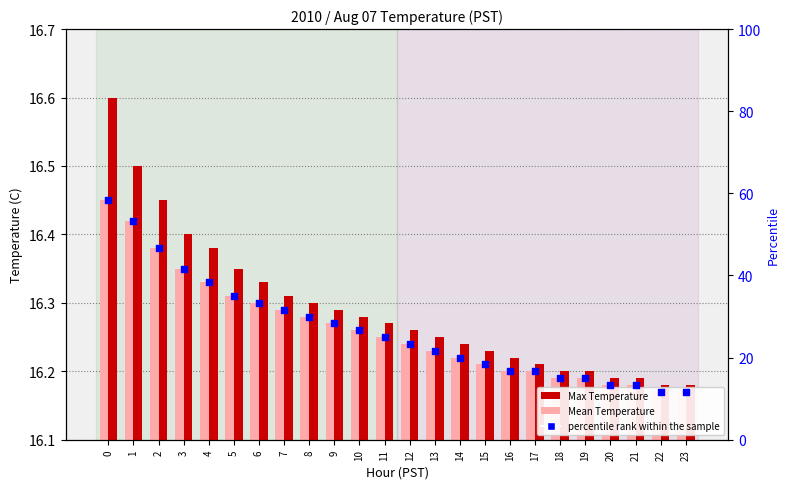

What is the total value across all series at 11?

57.5